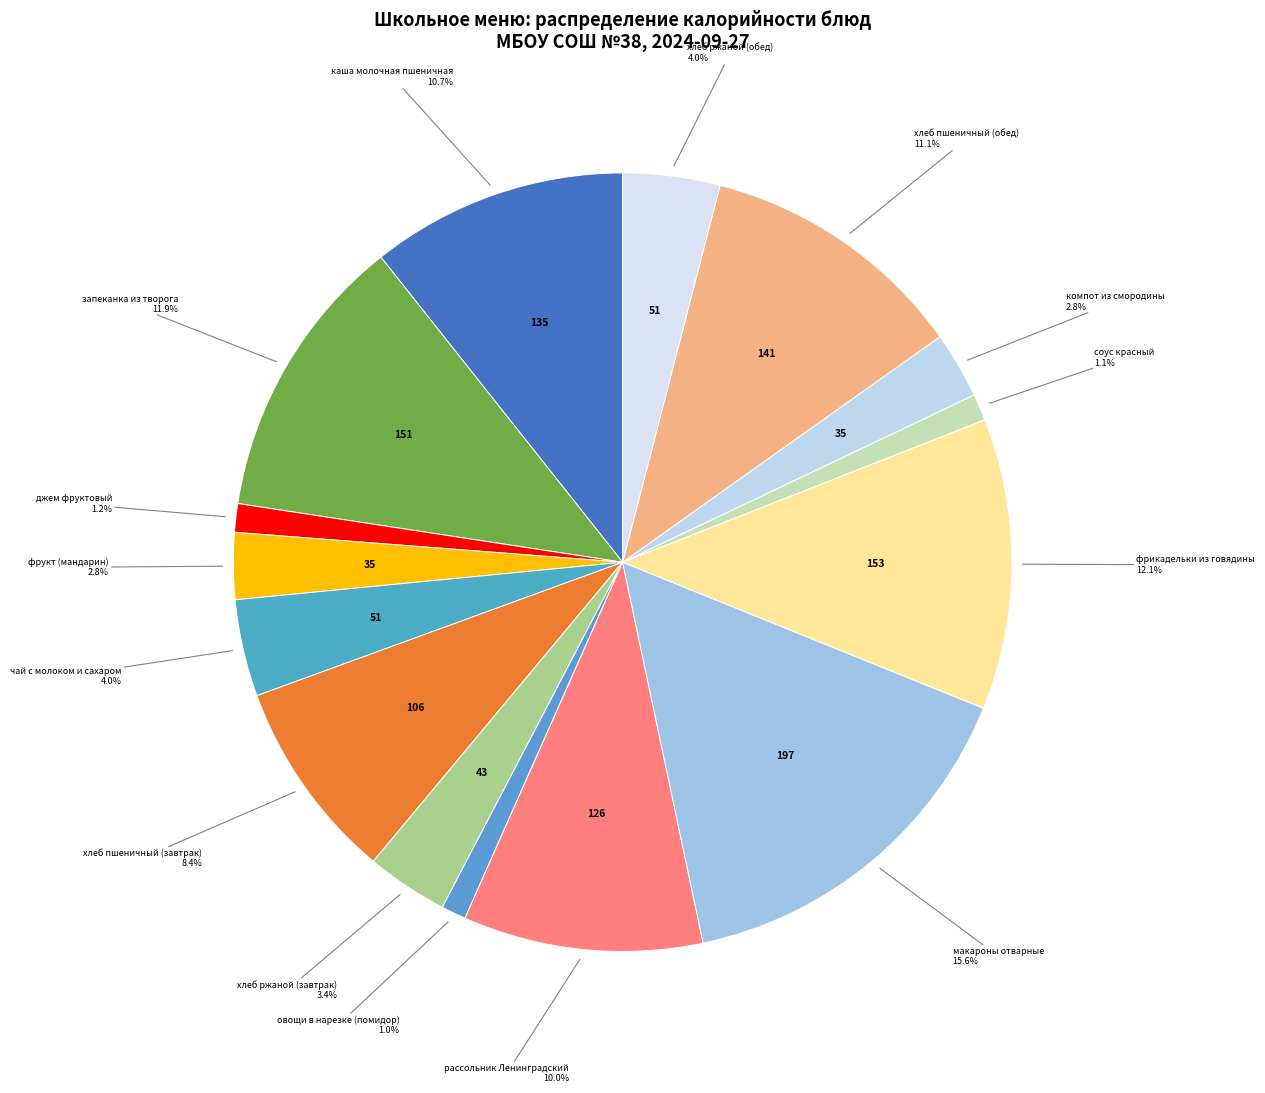

Does компот из смородины represent more than half of the total?

No